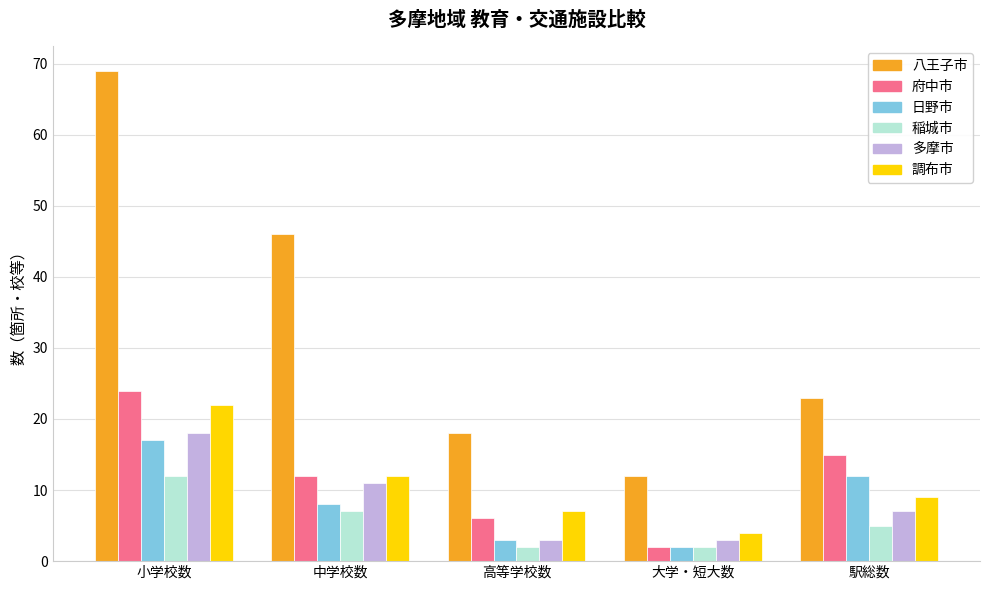

What is the total value across all series at 駅総数?

71